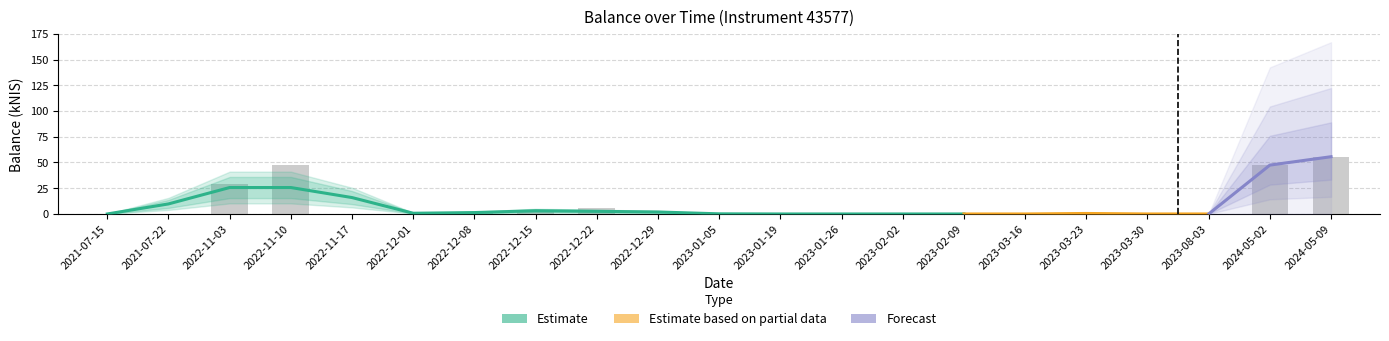

What is the sum of the values at 2023-01-05 and 2022-12-08?

2.1